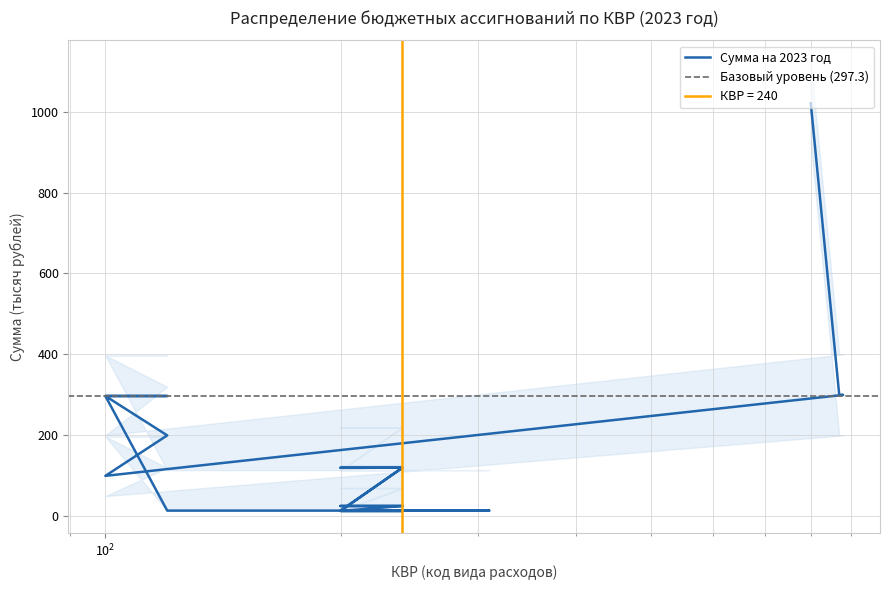

How many categories are shown in the chart?

20